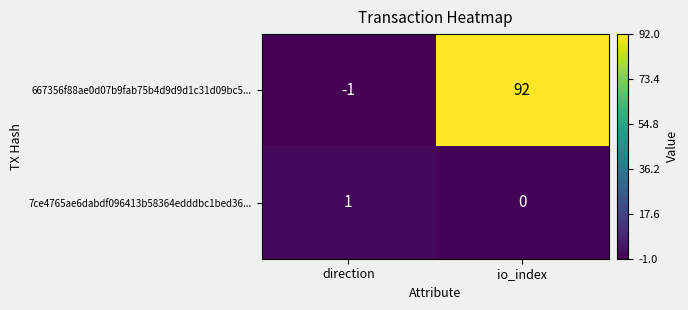

At io_index, list the series in order from largest to smallest.

667356f88ae0d07b9fab75b4d9d9d1c31d09bc5..., 7ce4765ae6dabdf096413b58364edddbc1bed36...